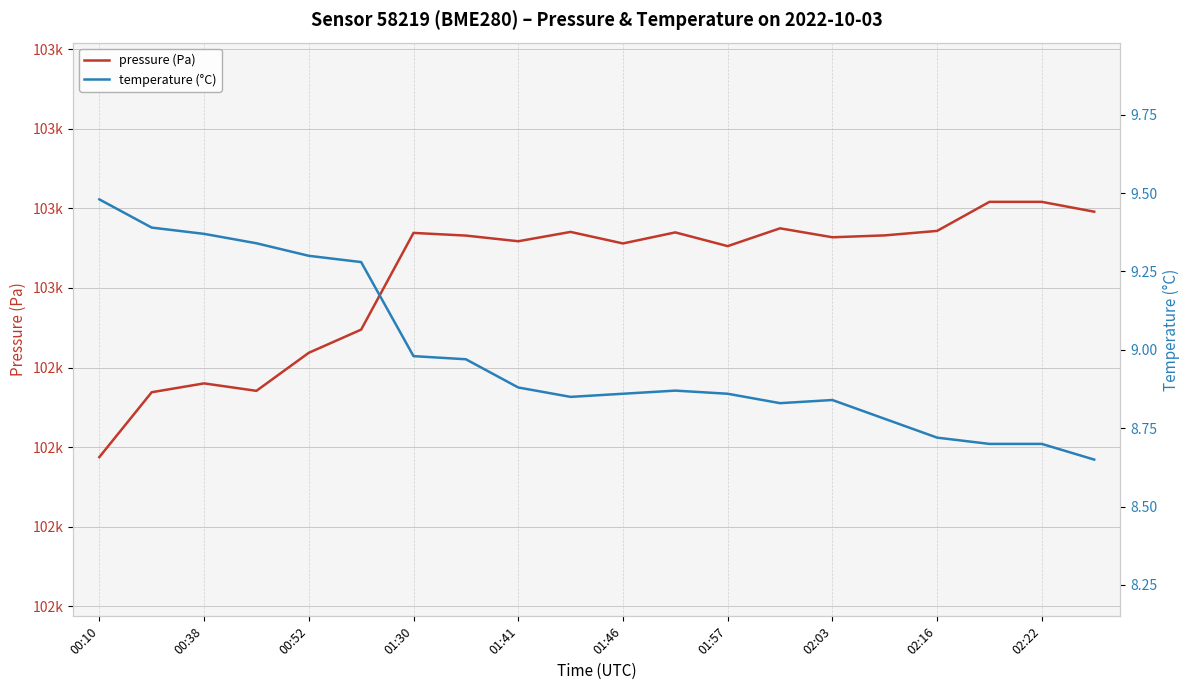

True or false: temperature (°C) and pressure (Pa) cross at least once.

False